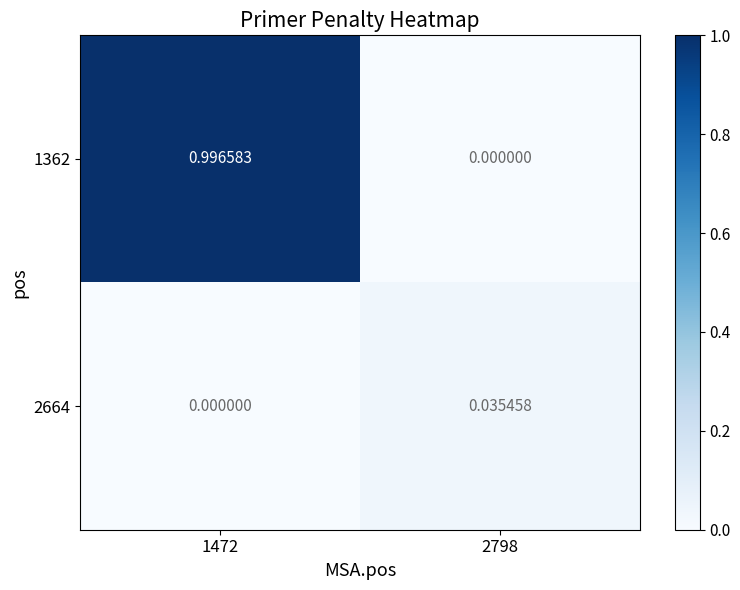

How many positive values does the 2664 series have?

1